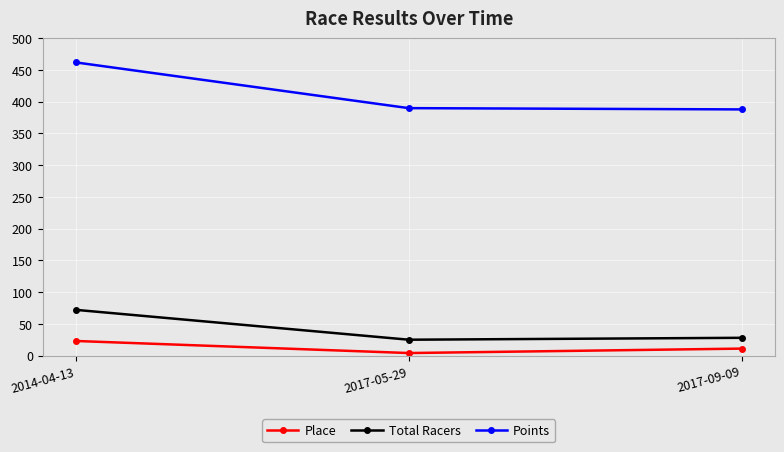

What is the total value across all series at 2017-05-29?

418.6